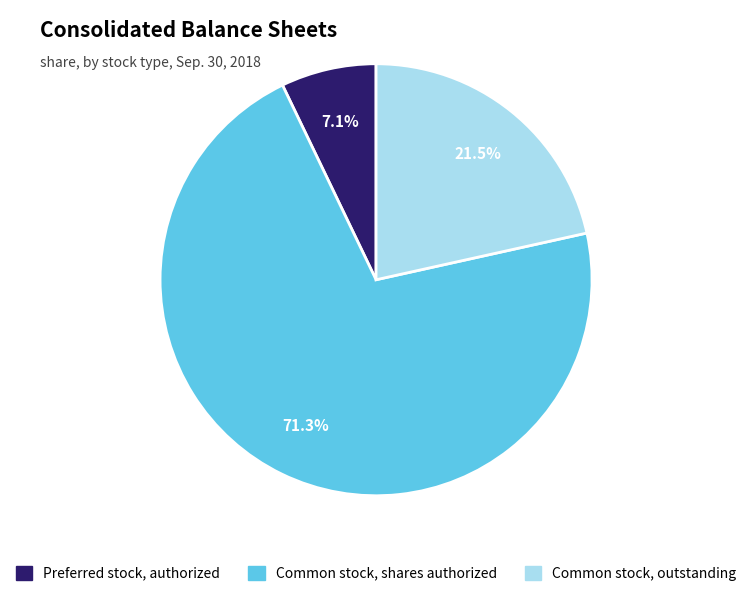

To the nearest percent, what is the difference between the largest and smallest slice percentages?

64%